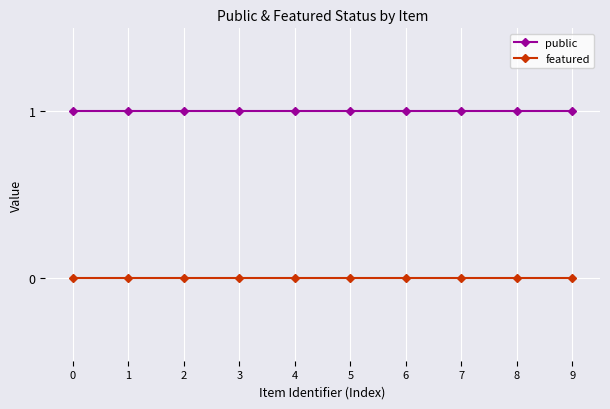

Is this an area chart (filled region under the line)?

No